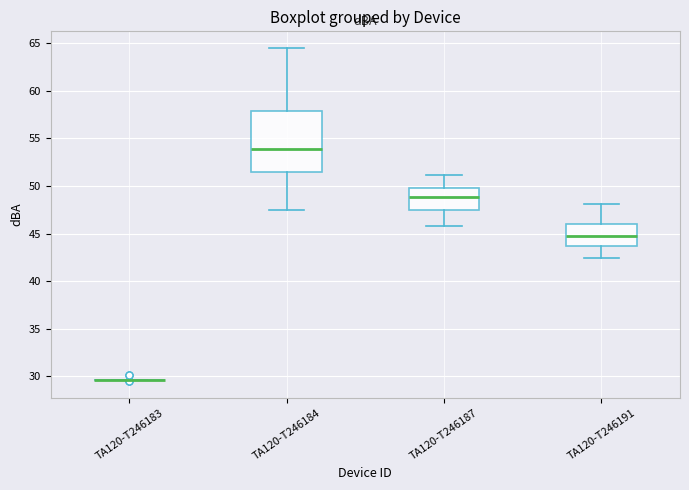

Where is the upper edge of the box for TA120-T246191 on the y-axis? The values are not printed on the chart, so give them approximately, as read against the axis.

46.0